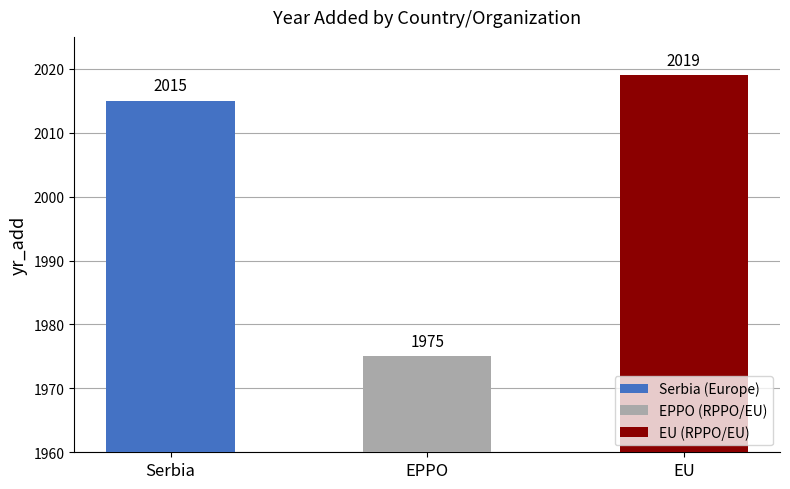

What position from the right is Serbia?

3